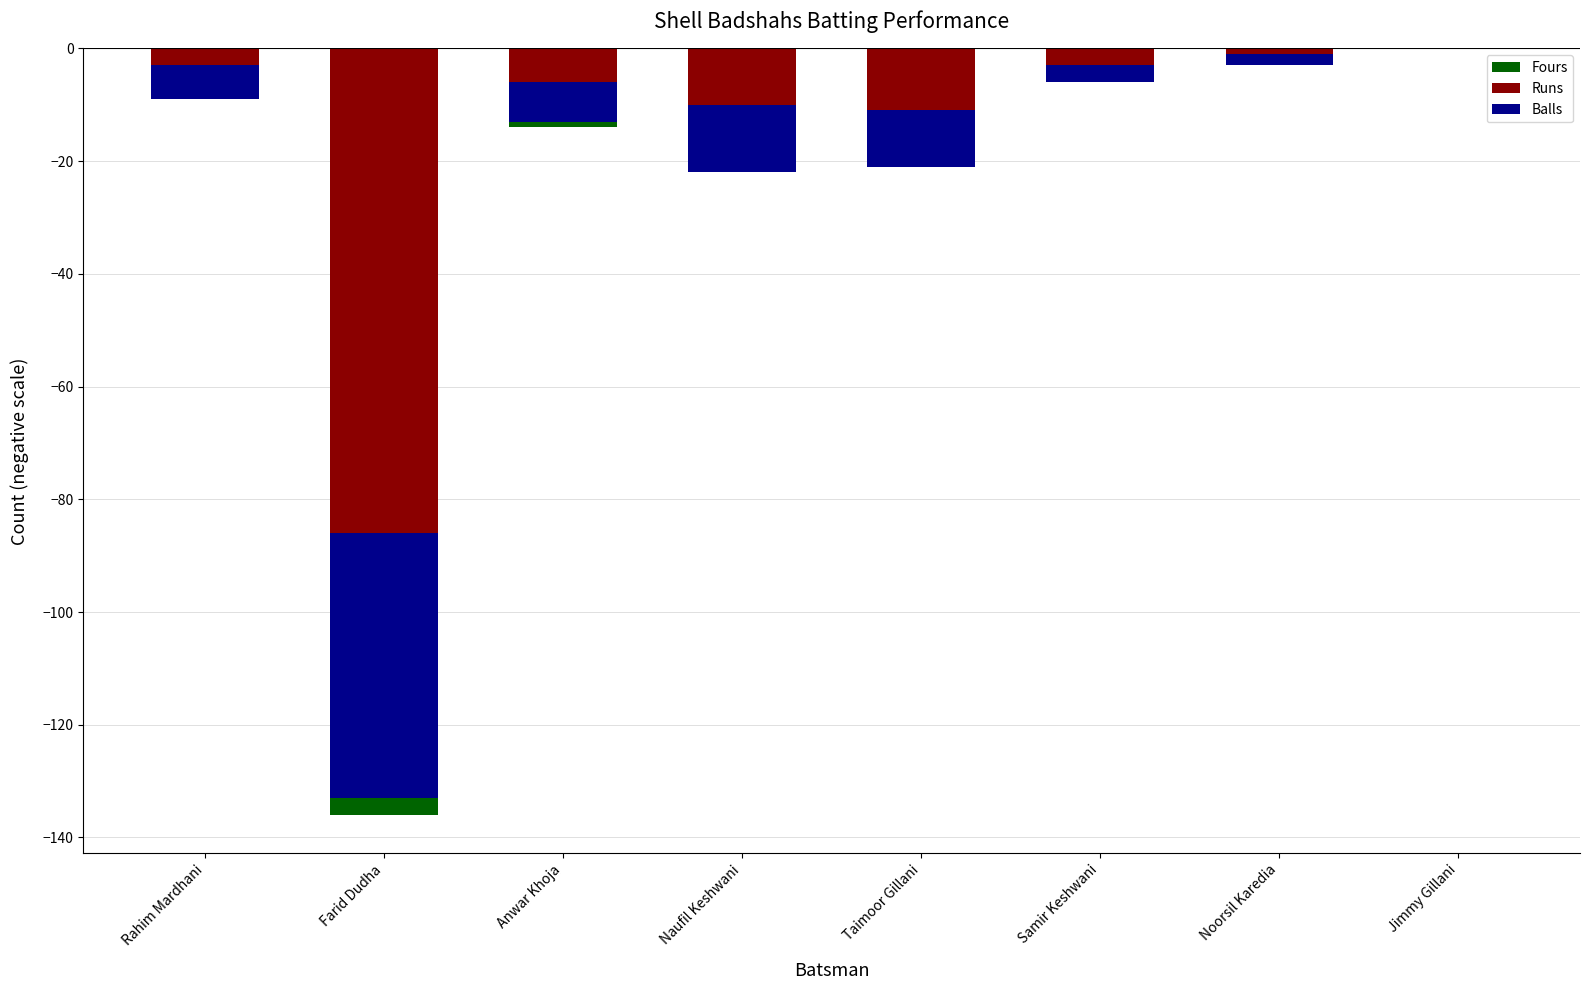

At which label does Runs reach its minimum?

Farid Dudha